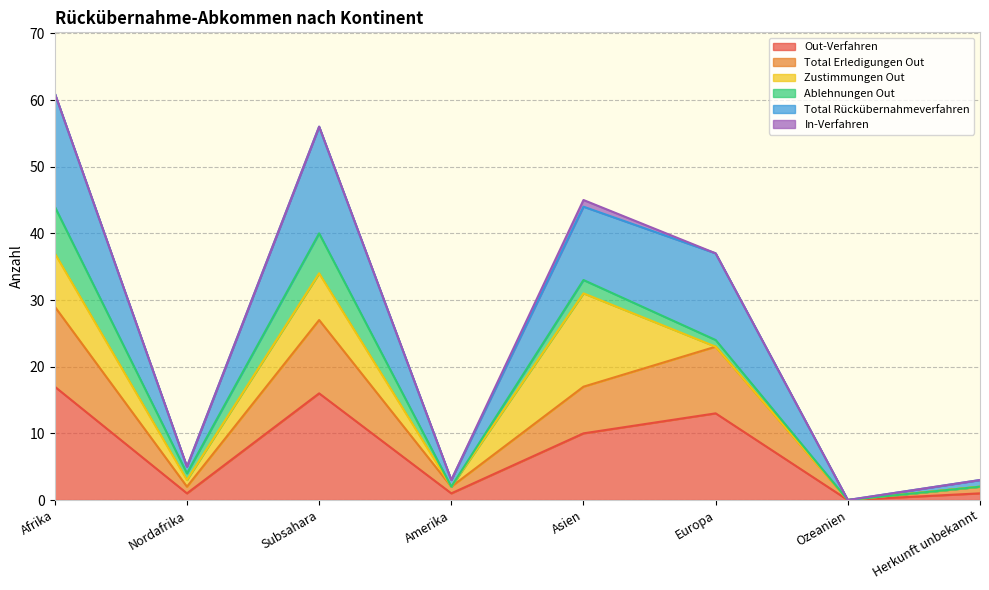

What is the approximate value of Out-Verfahren at Afrika?

17